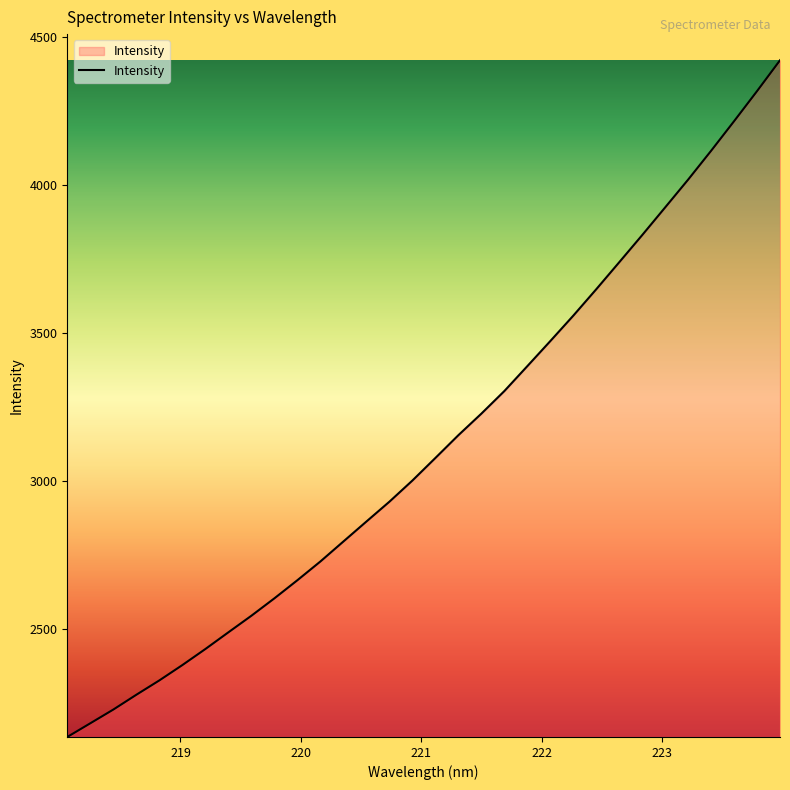

What is the smallest value displayed?

2134.5